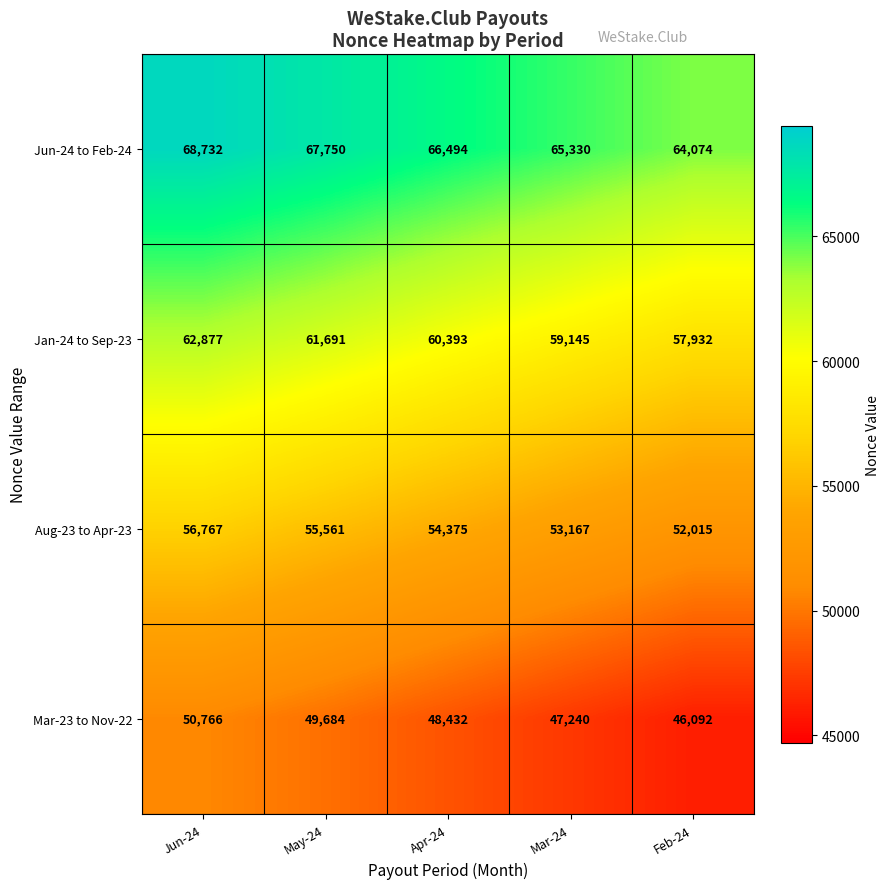

At which category is the sum across all series the highest?

Jun-24